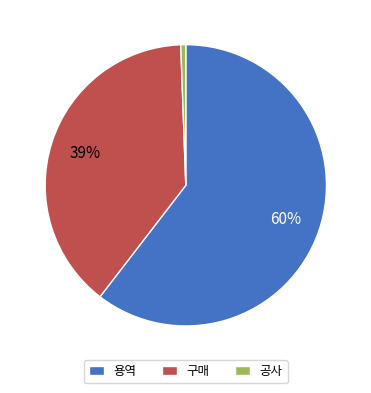

To the nearest percent, what is the difference between the 구매 and 공사 slice percentages?

38%